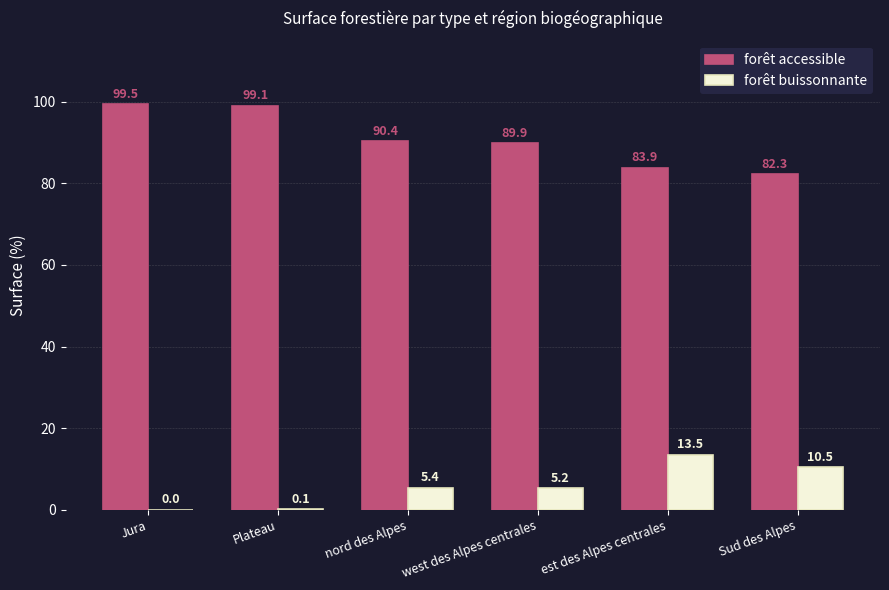

What is the sum of all forêt buissonnante values?

34.7